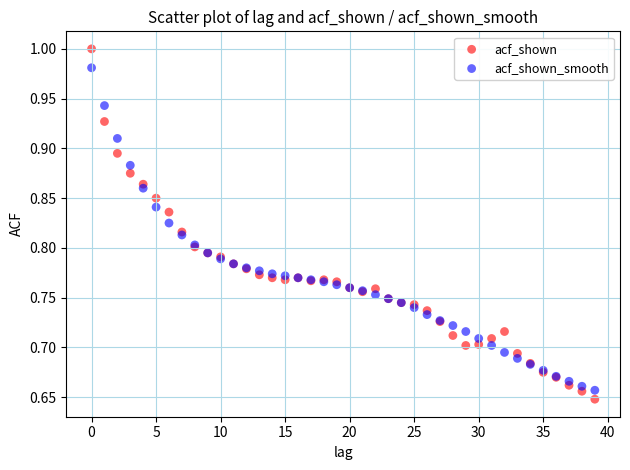

Which series reaches the maximum Y coordinate?

acf_shown